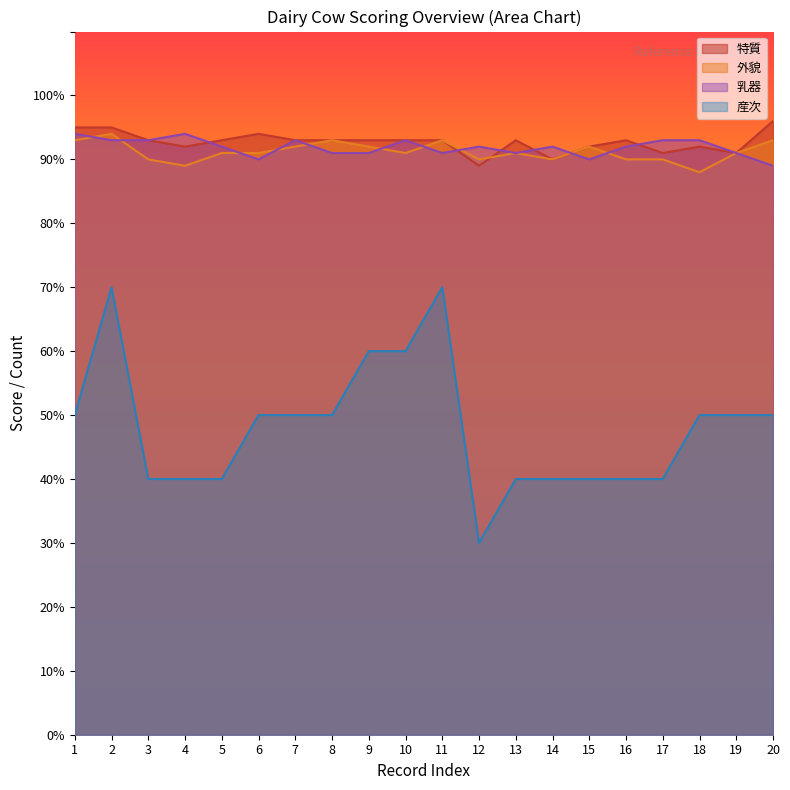

Which category has the lowest value in the 外貌 series?

18